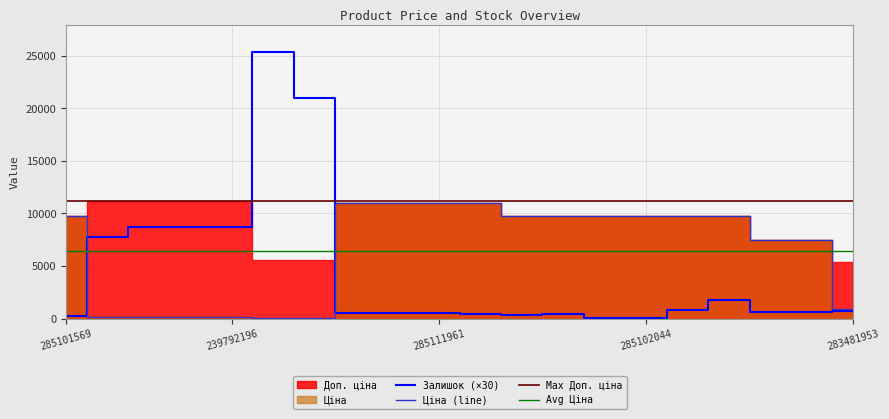

Reading left to right, list all the values displayed in this chart.

Ціна: 285101569=9775.5	247132181=111.8	247132180=111.8	239792197=111.8	239792196=111.8	239752197=55.9	239752196=55.9	285112220=10964.4	285112217=10964.4	285111961=10964.4	285111912=10964.4	285102221=9775.5	285102219=9775.5	285102218=9775.5	285102044=9775.5	285101916=9775.5	285101913=9775.5	247052181=7444.6	247052180=7444.6	283481953=892.2
Залишок: 285101569=210.0	247132181=7800.0	247132180=8700.0	239792197=8670.0	239792196=8700.0	239752197=25350.0	239752196=20940.0	285112220=510.0	285112217=510.0	285111961=510.0	285111912=450.0	285102221=330.0	285102219=420.0	285102218=90.0	285102044=90.0	285101916=780.0	285101913=1740.0	247052181=600.0	247052180=630.0	283481953=720.0